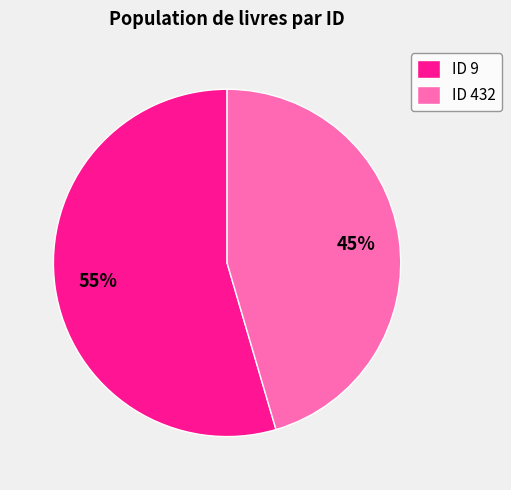

To the nearest percent, what percentage of the pie is ID 9?

55%